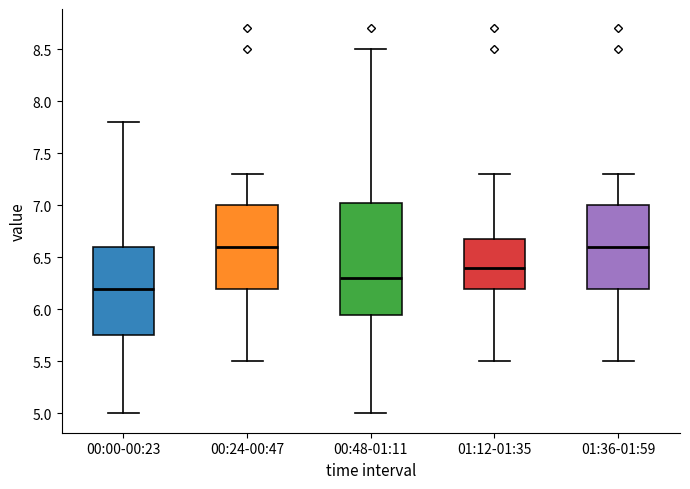

Where is the lower edge of the box for 01:12-01:35 on the y-axis? The values are not printed on the chart, so give them approximately, as read against the axis.

6.20